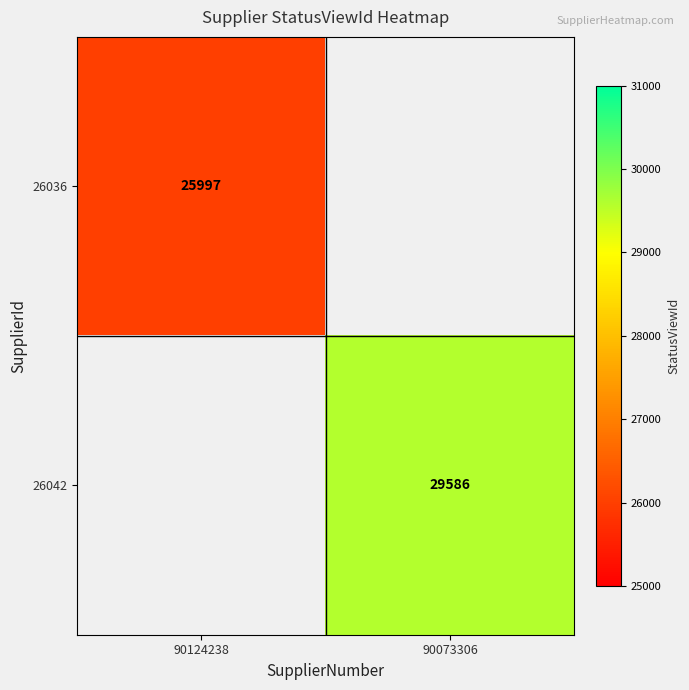

At which category does the chart reach its peak across all series?

90073306